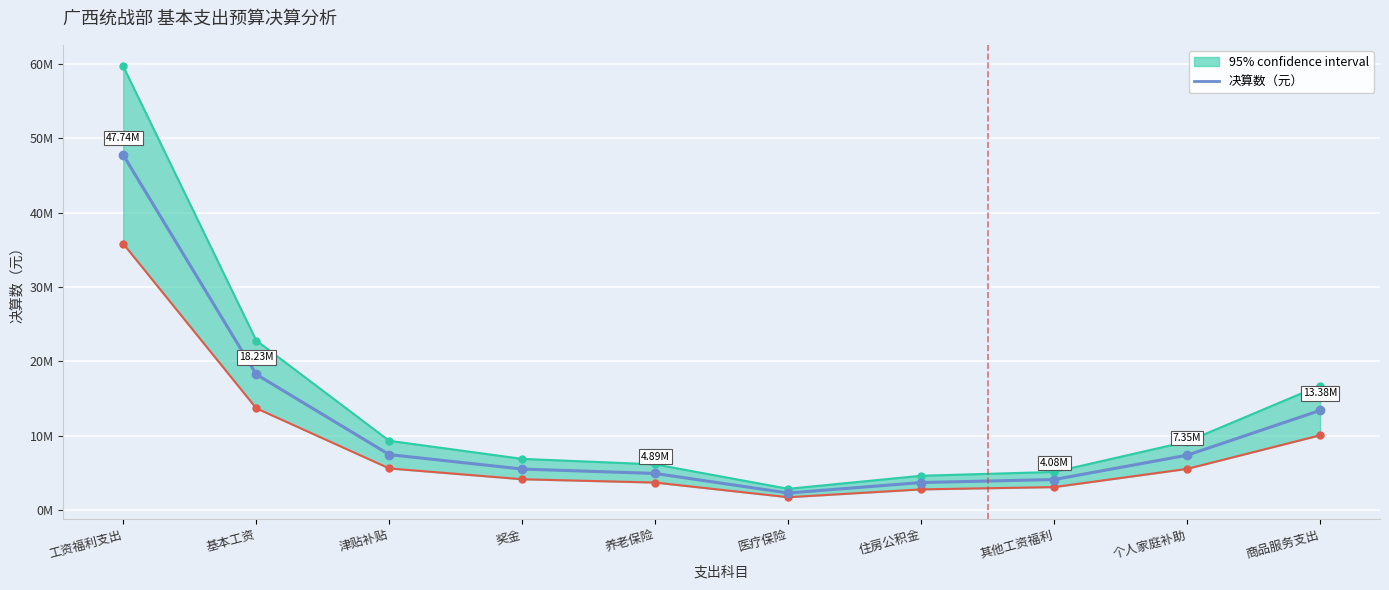

At which category does the data reach its first local valley?

医疗保险